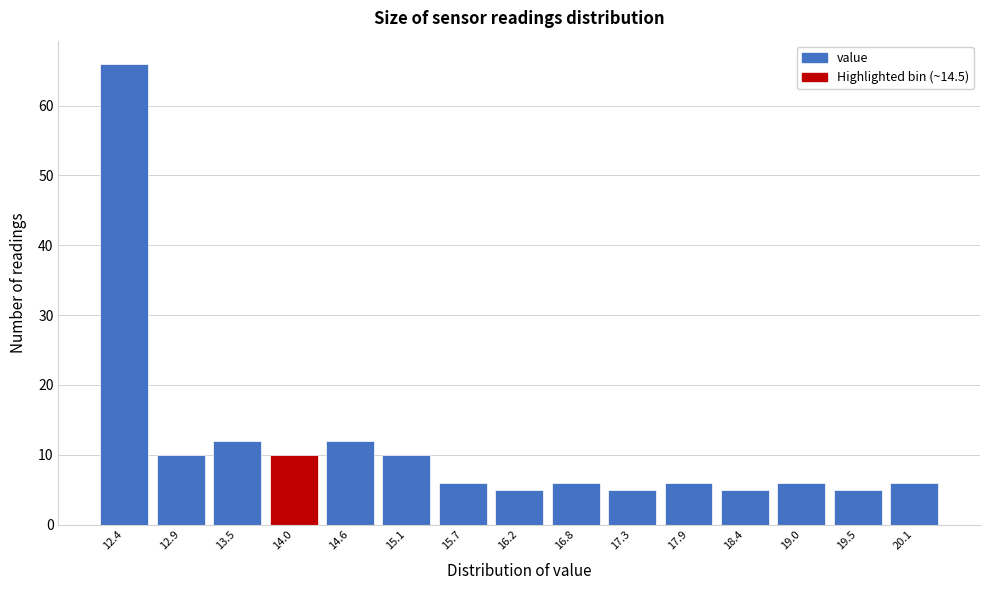

Reading left to right, what are all the values shown in this chart?

12.4=66	12.9=10	13.5=12	14.0=10	14.6=12	15.1=10	15.7=6	16.2=5	16.8=6	17.3=5	17.9=6	18.4=5	19.0=6	19.5=5	20.1=6